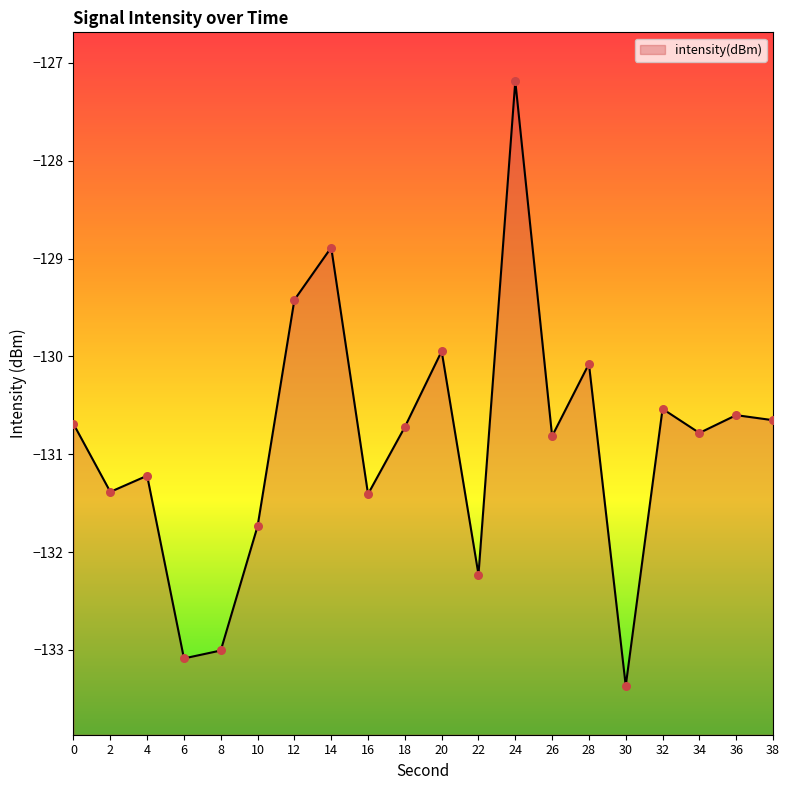

Between 24 and 32, which is larger?

24